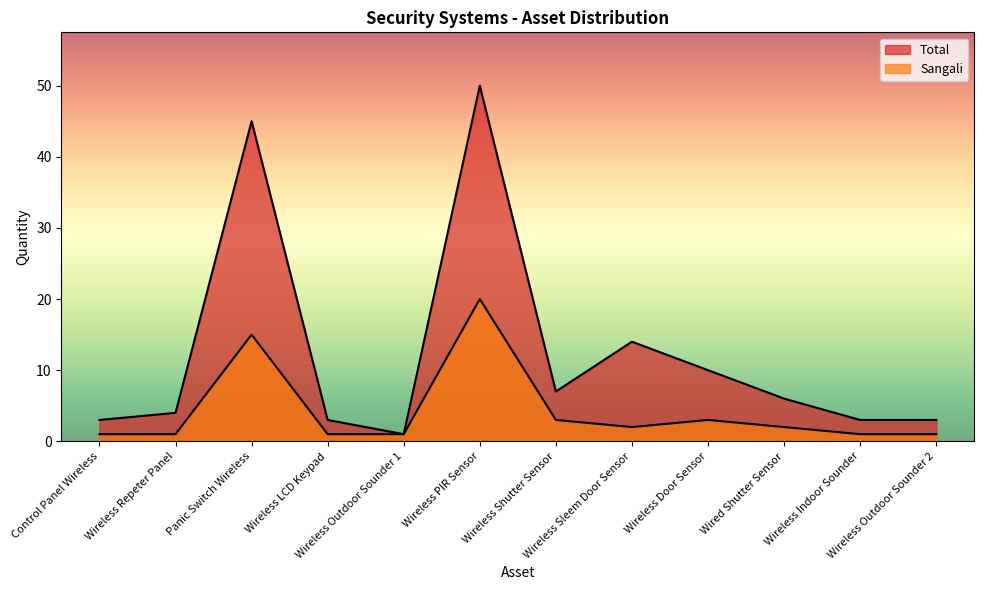

Read the Sangali value at Control Panel Wireless.

1